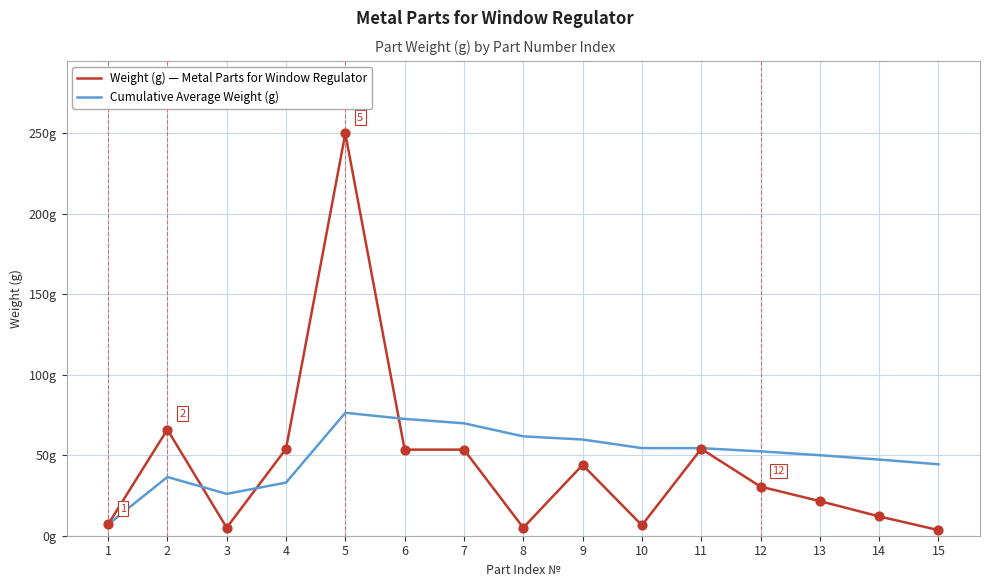

Is this an area chart (filled region under the line)?

No